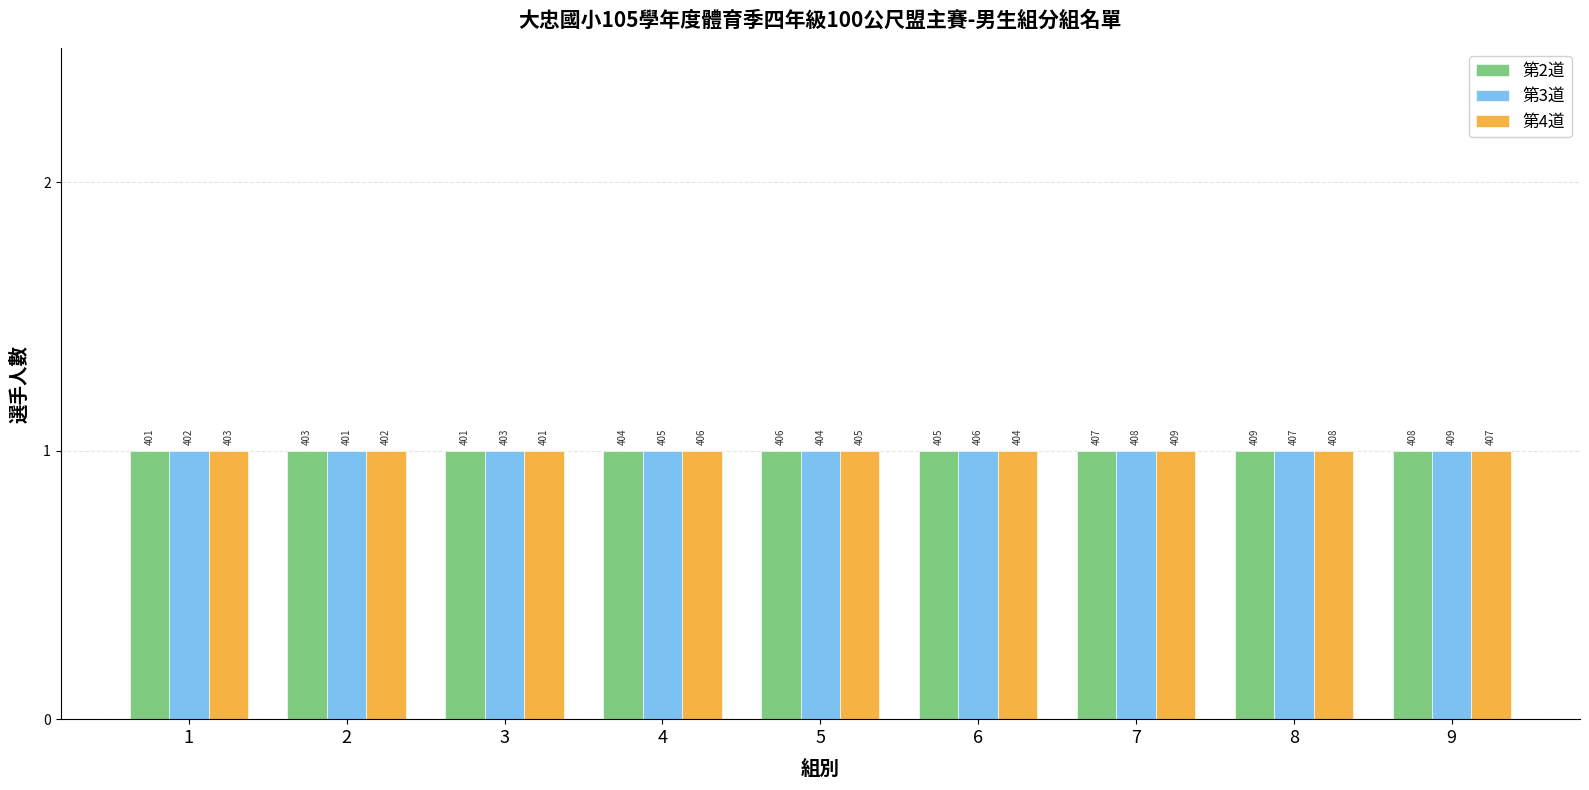

What are all the series names shown in the legend?

第2道, 第3道, 第4道